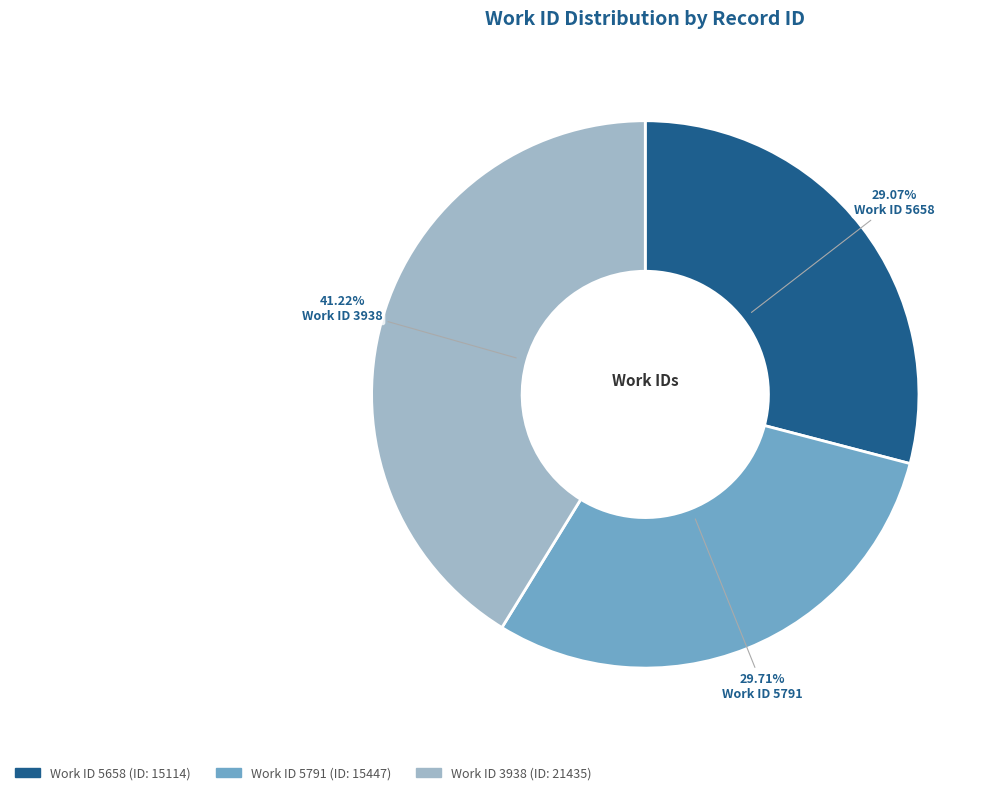

Does any single category account for the majority?

No